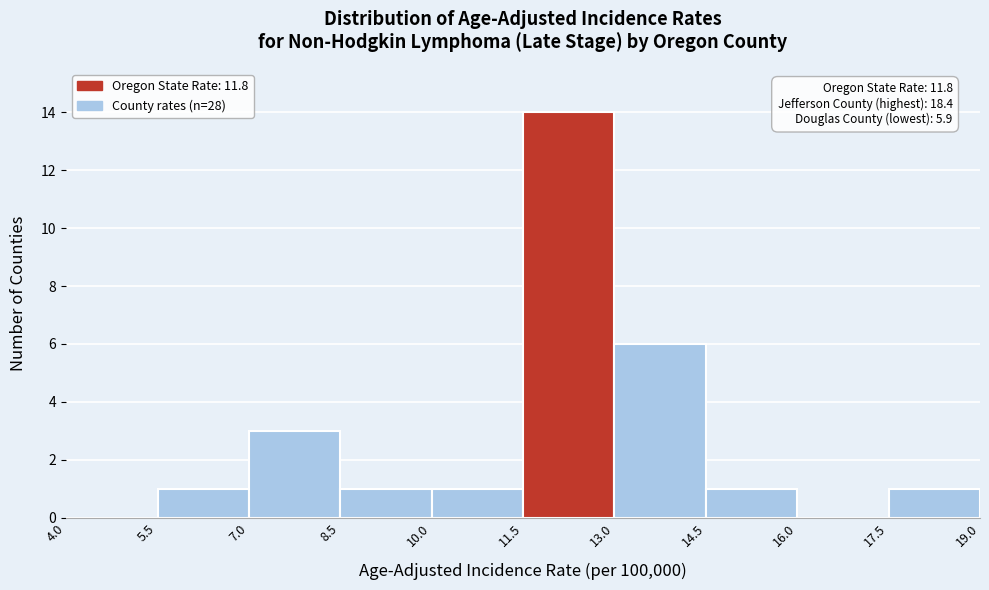

Over which range of the x-axis is the bar tallest?

11.5 to 13.0